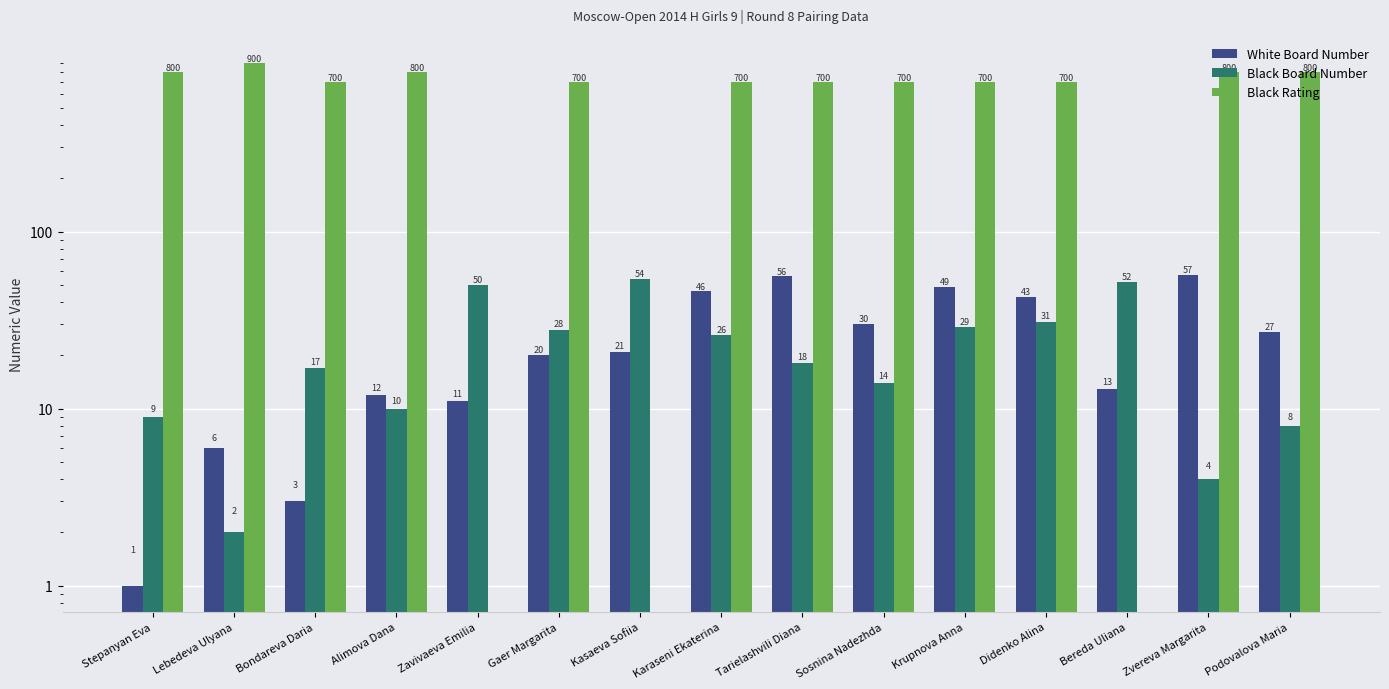

Is it true that Black Board Number equals 50 at Gaer Margarita?

False